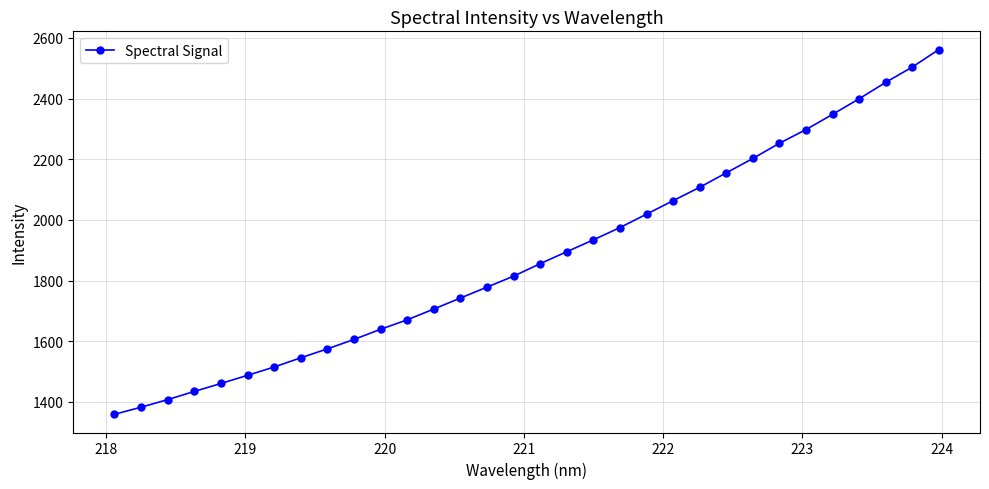

What is the difference between the maximum and minimum values?

1202.8